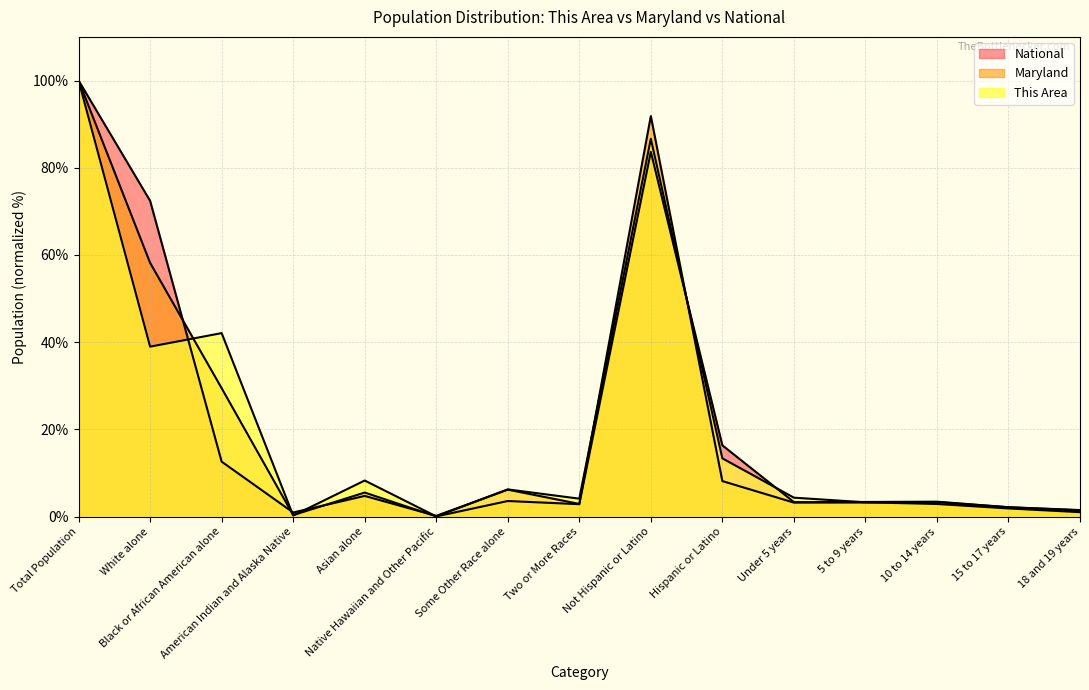

True or false: National and Maryland intersect in this chart.

True